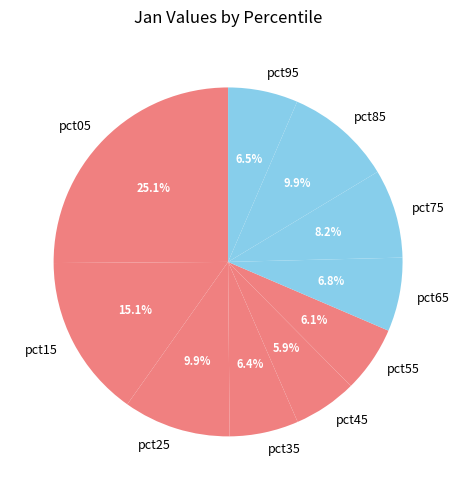

To the nearest percent, what portion does pct85 represent?

10%